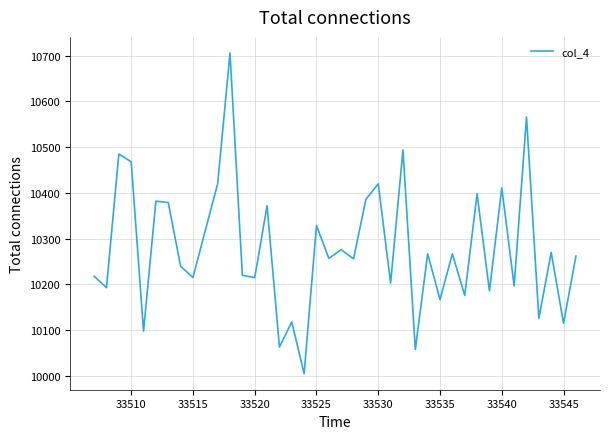

What is the smallest value displayed?

10005